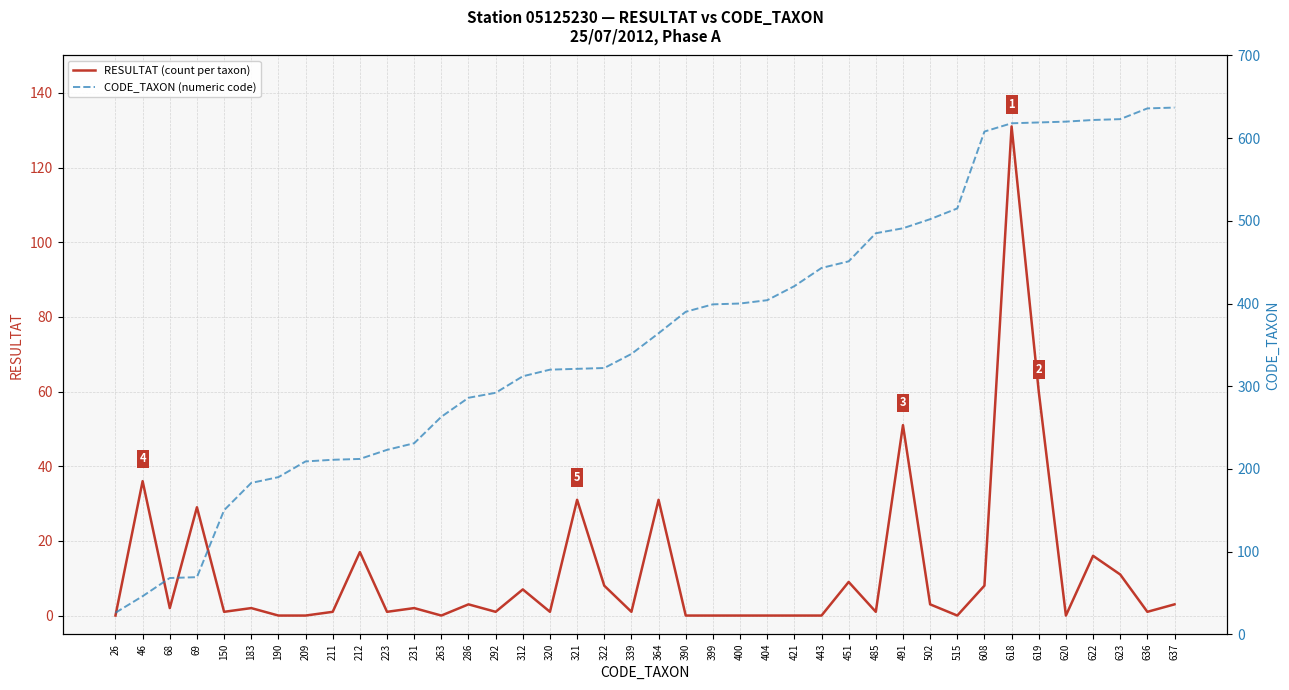

At which category is the sum across all series the highest?

618